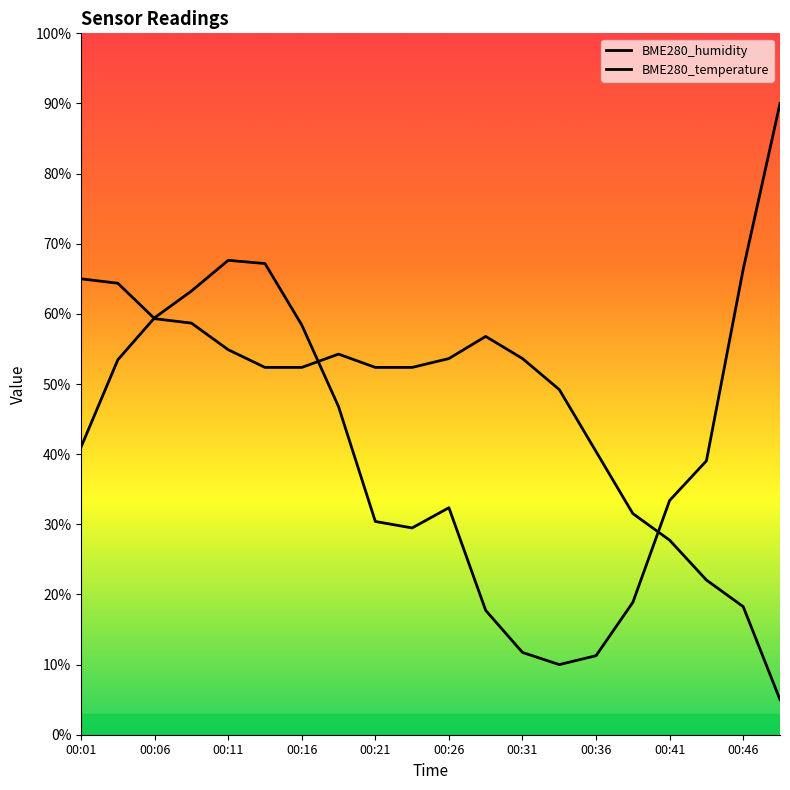

Which category has the highest value across all series?

19